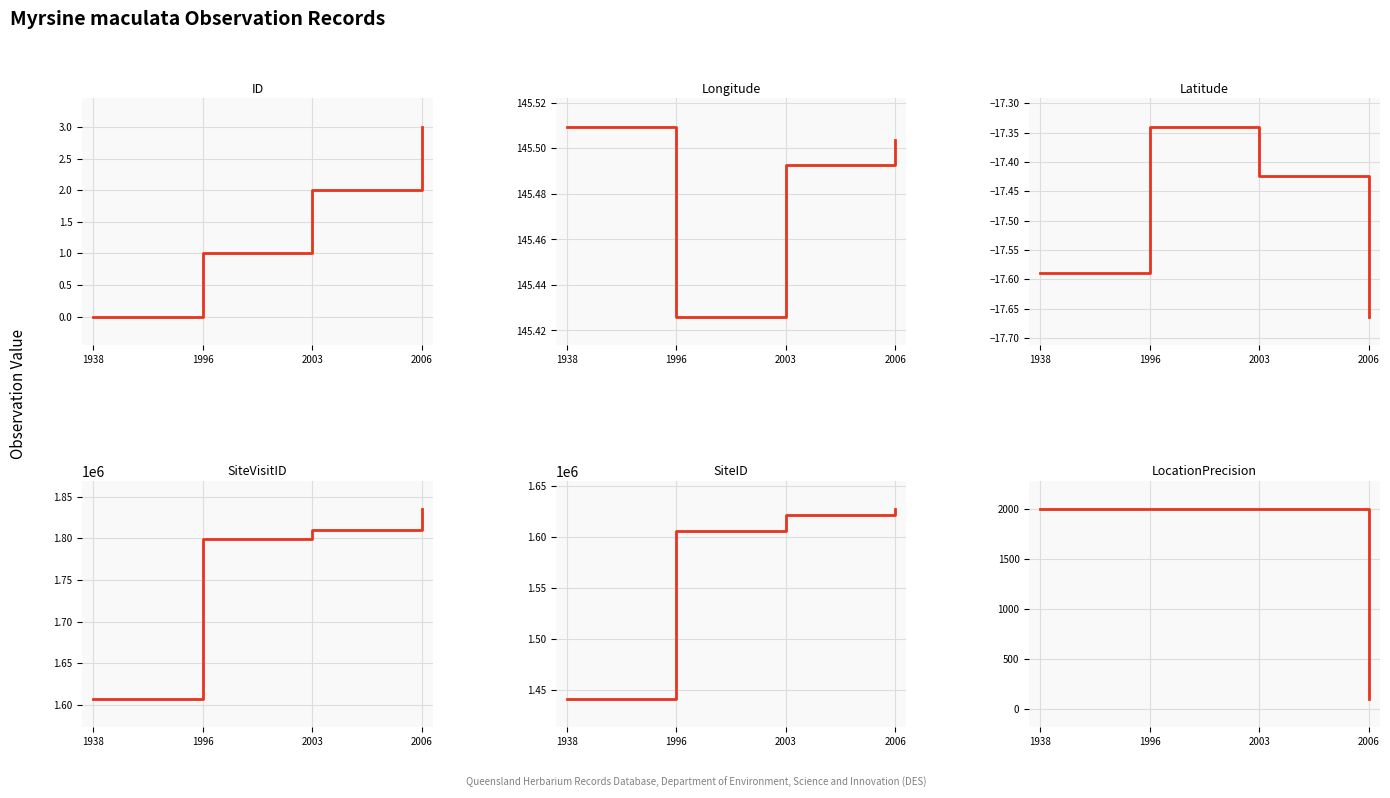

At how many categories does at least one series exceed 994768?

4